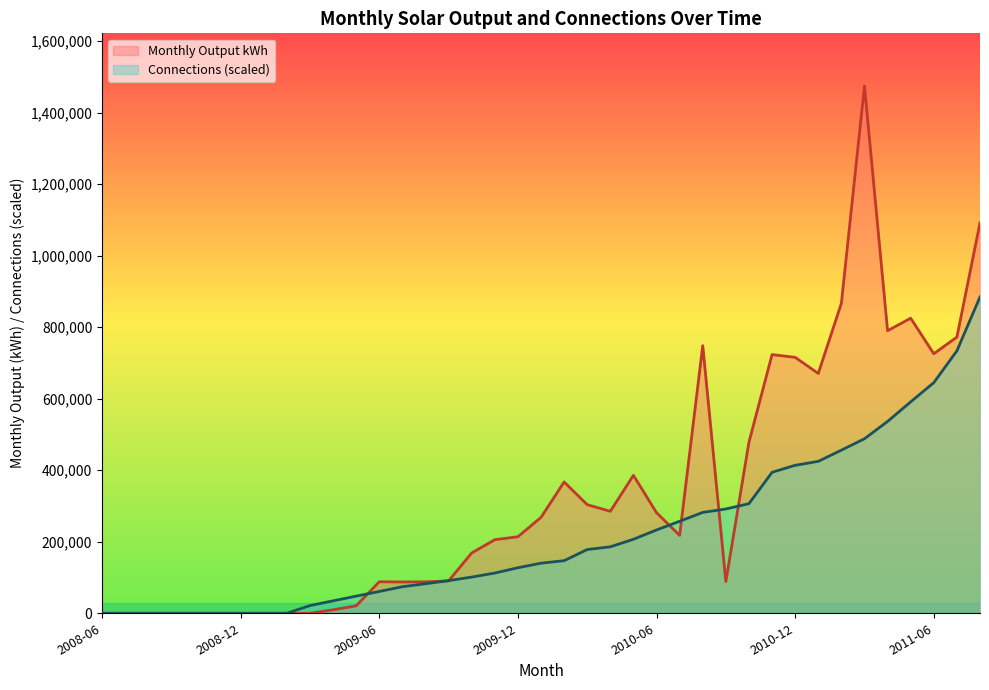

How many values in the Monthly Output kWh series exceed 214038?

19